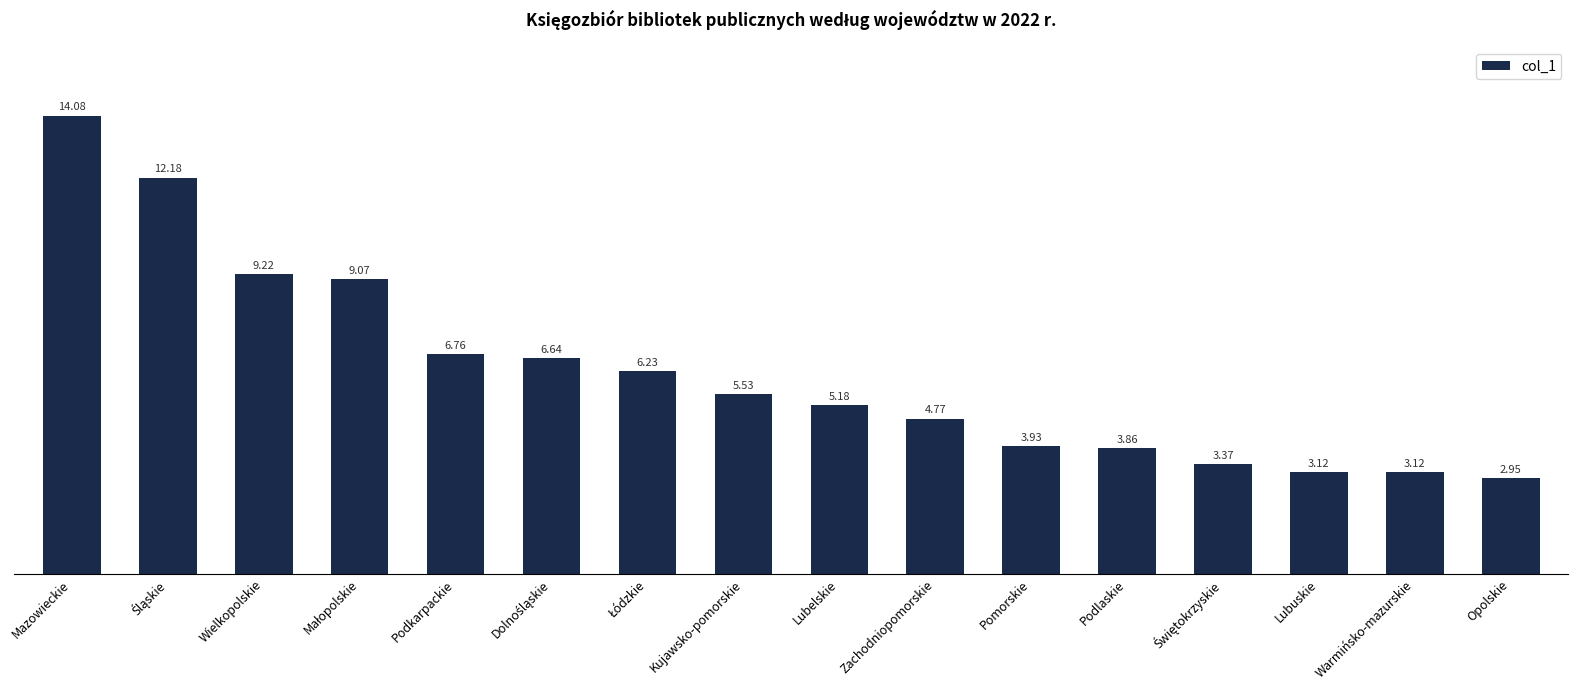

The chart shows a value of 5.2 at Lubelskie. True or false?

True